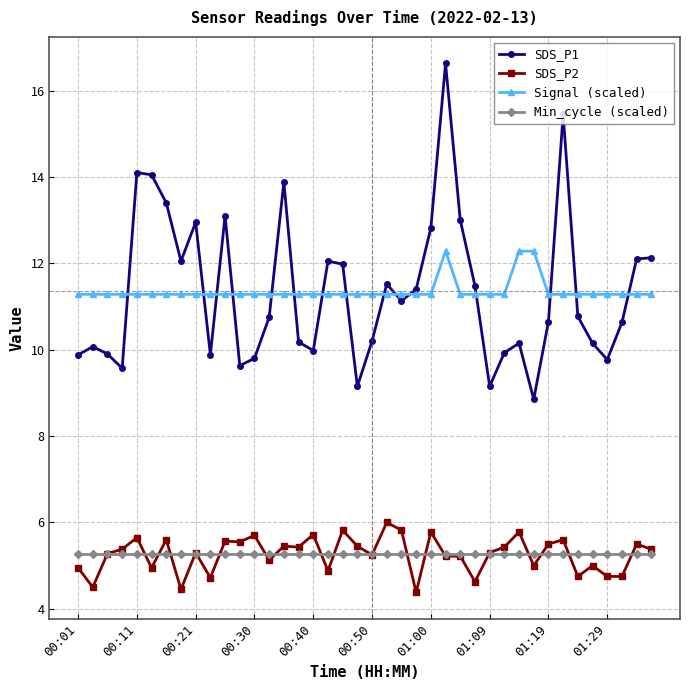

Which series has the widest spread of values?

SDS_P1